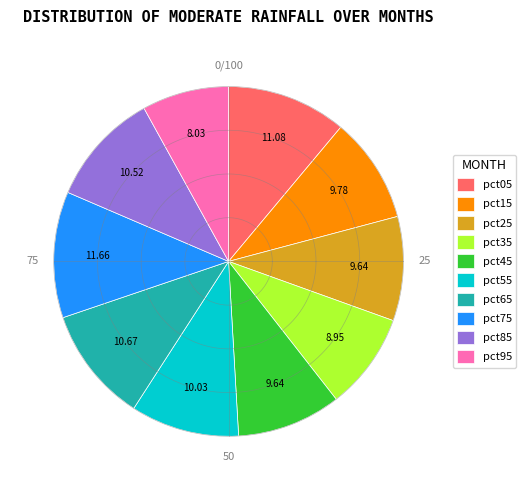

To the nearest percent, what percentage of the pie is pct85?

11%